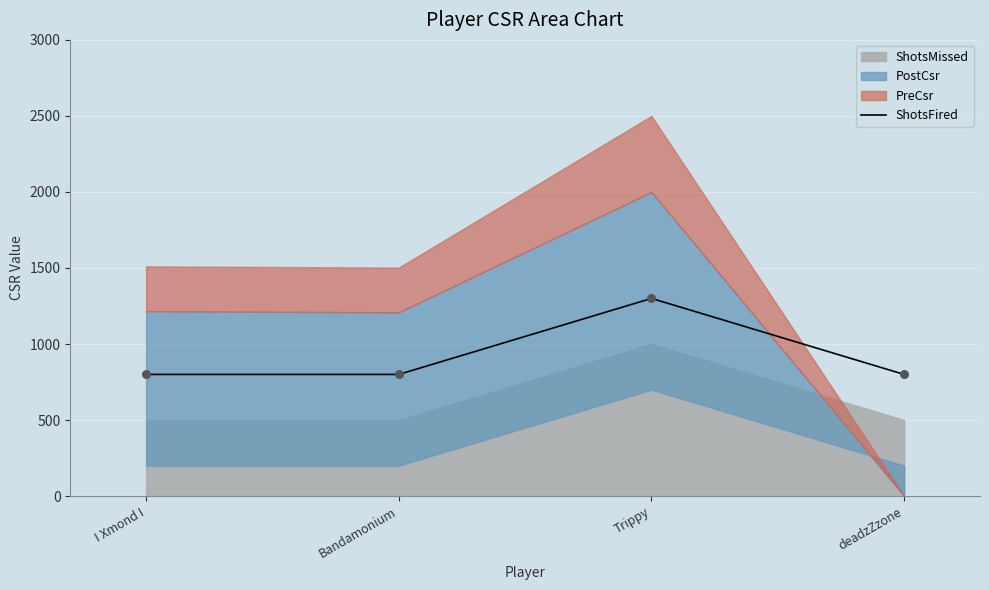

What is the change in value from I Xmond I to Trippy?

+500